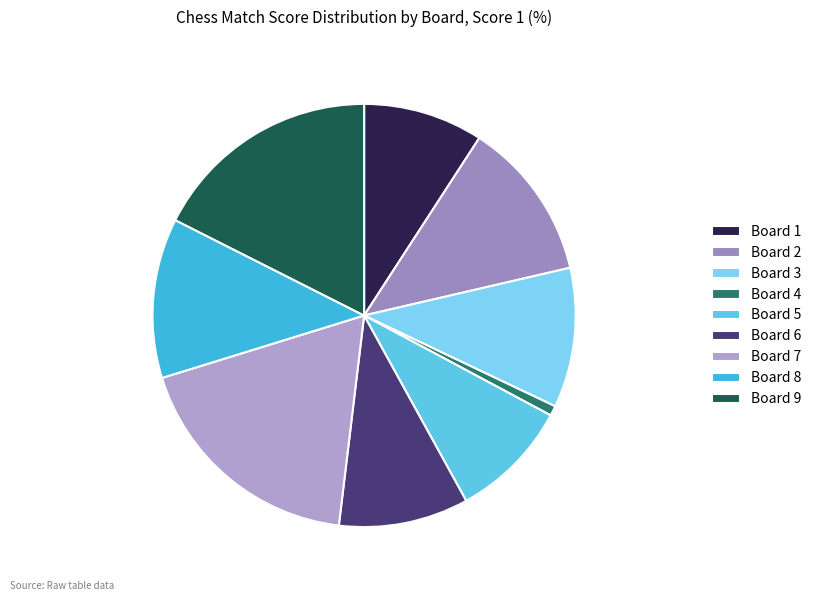

What is the largest slice in the pie chart?

Board 7